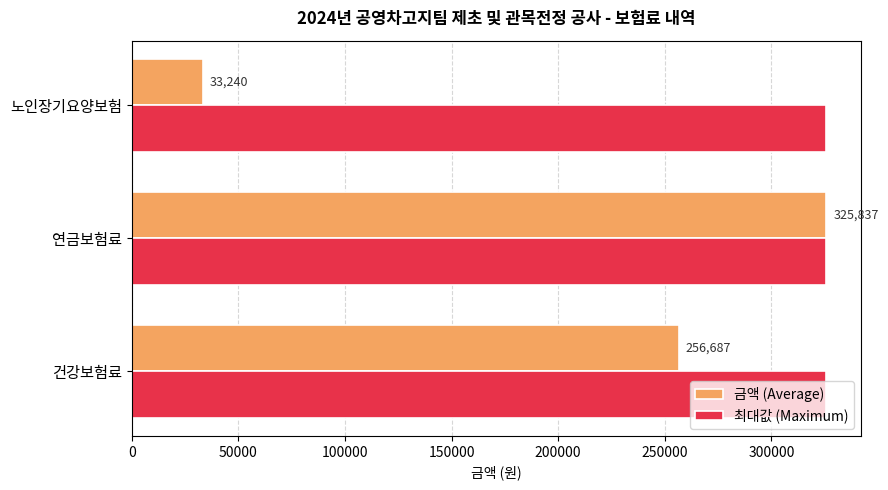

What is the greatest value displayed?

325837